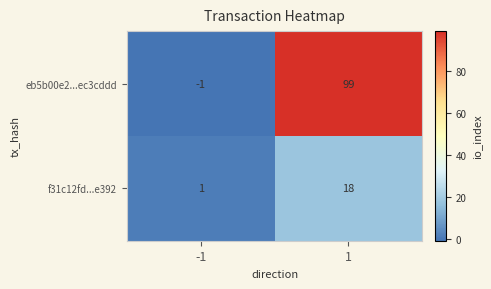

At which category is the sum across all series the highest?

1